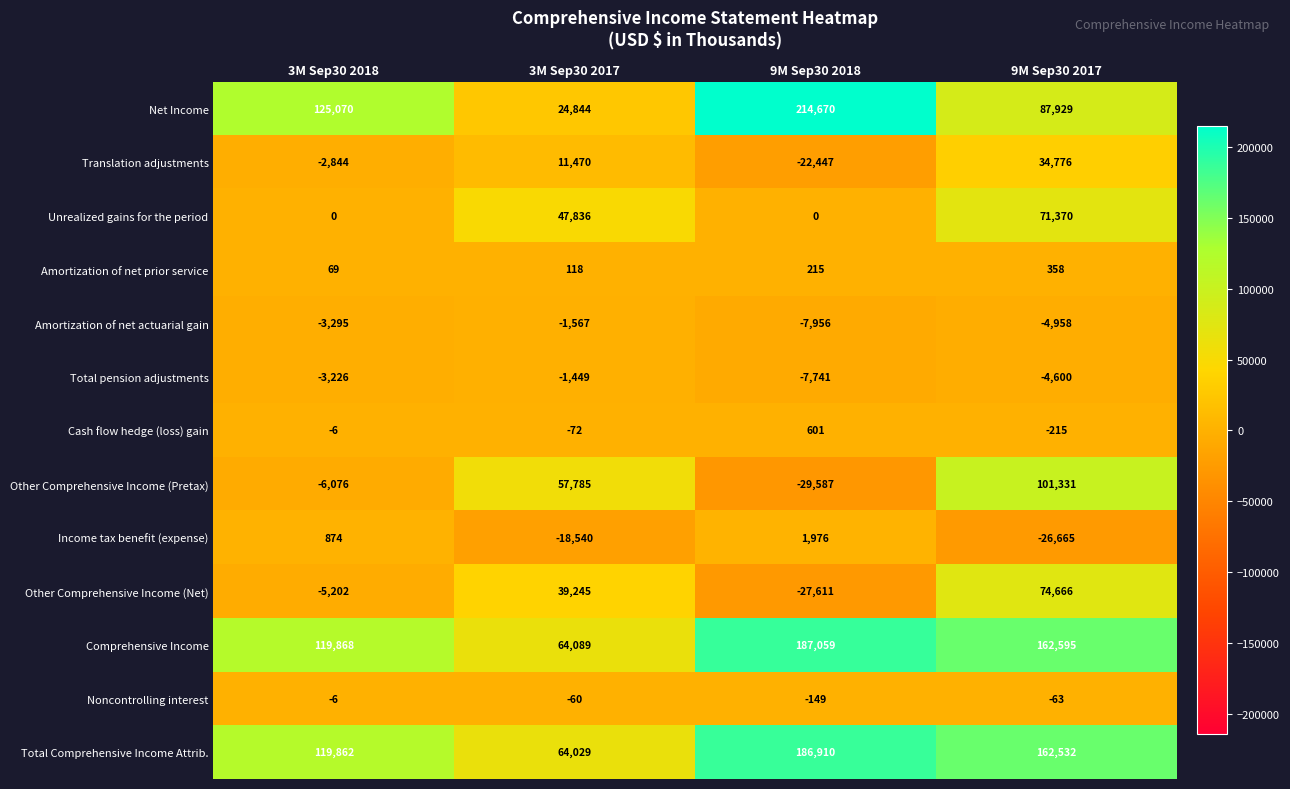

What is the difference between the Comprehensive Income values at 9M Sep30 2017 and 3M Sep30 2018?

42727